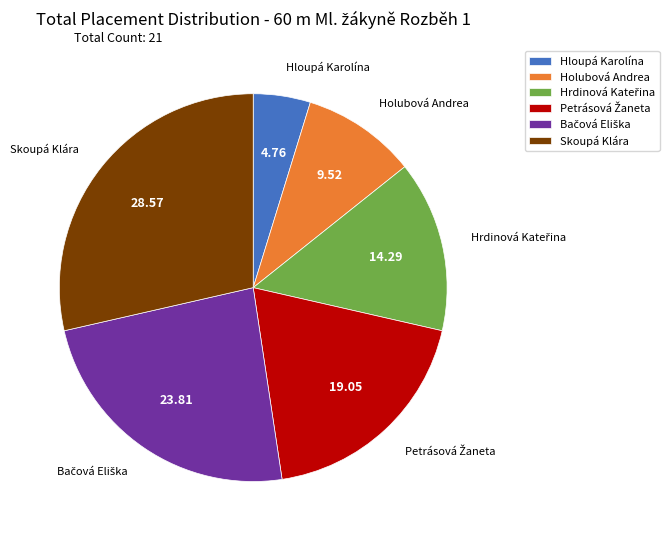

What is the smallest slice in the pie chart?

Hloupá Karolína